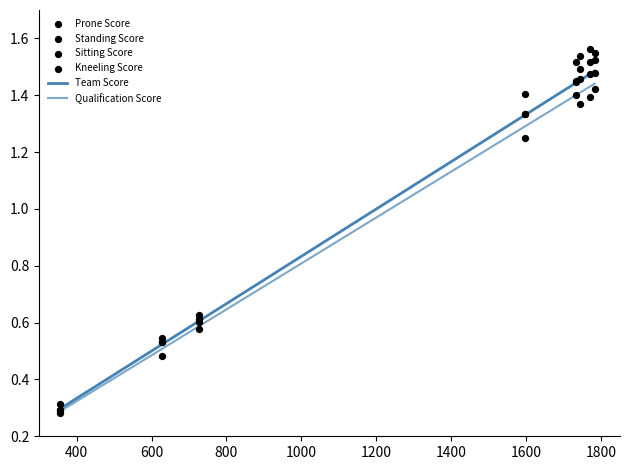

Which series reaches the minimum Y coordinate?

Standing Score